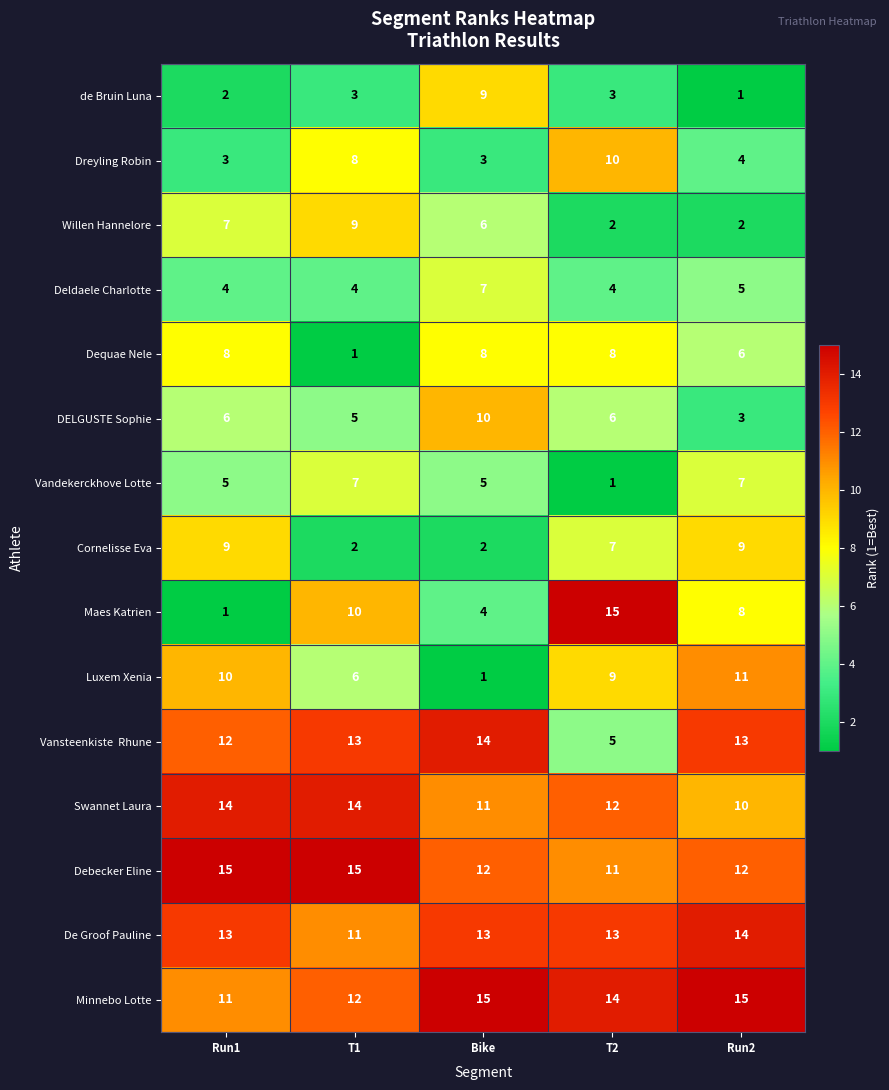

What is the total value across all series at Bike?

120